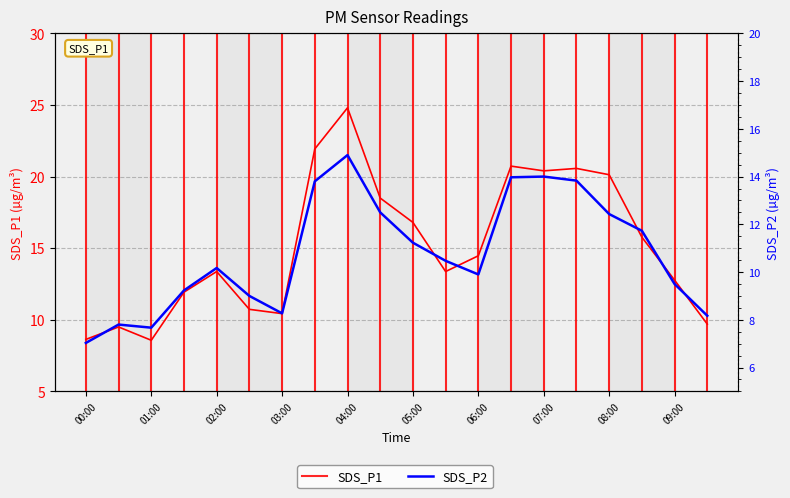

What is the value of the SDS_P1 point at the 12th from the left?

13.4